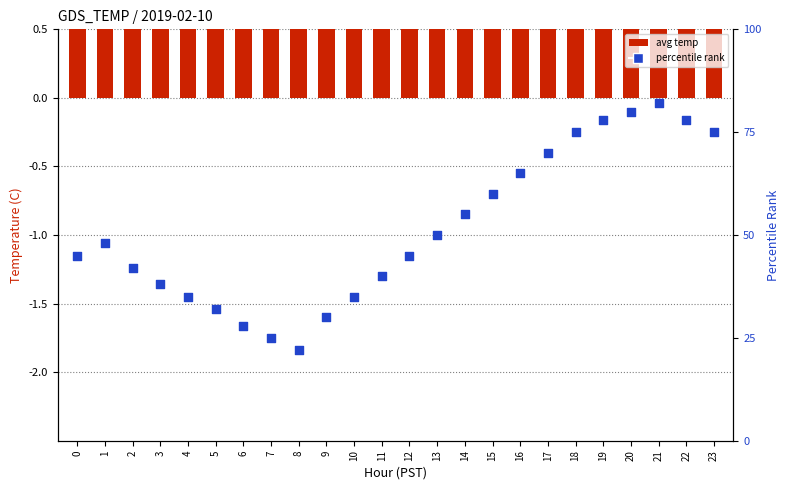

At which category is the sum across all series the highest?

21